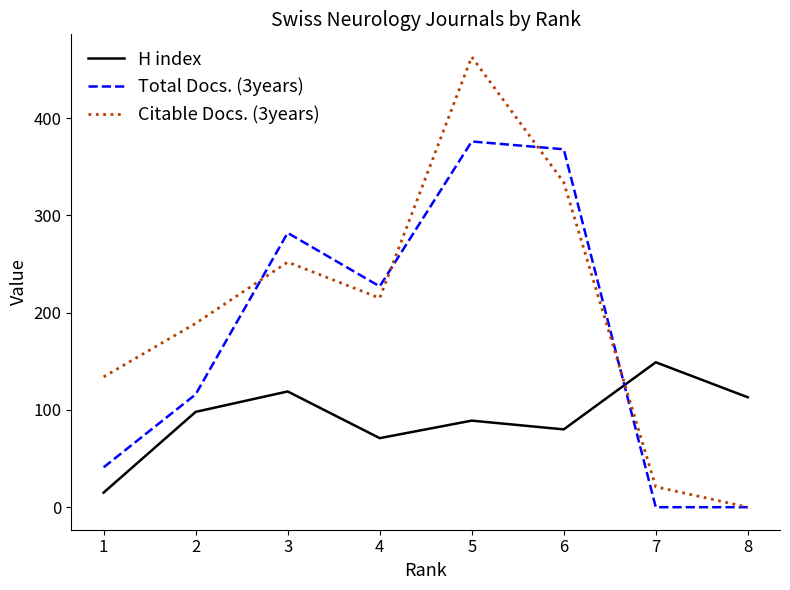

How many lines are shown in the chart?

3